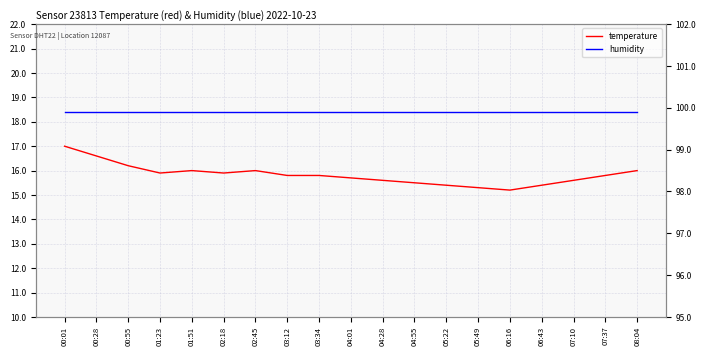

What are all the series names shown in the legend?

temperature, humidity